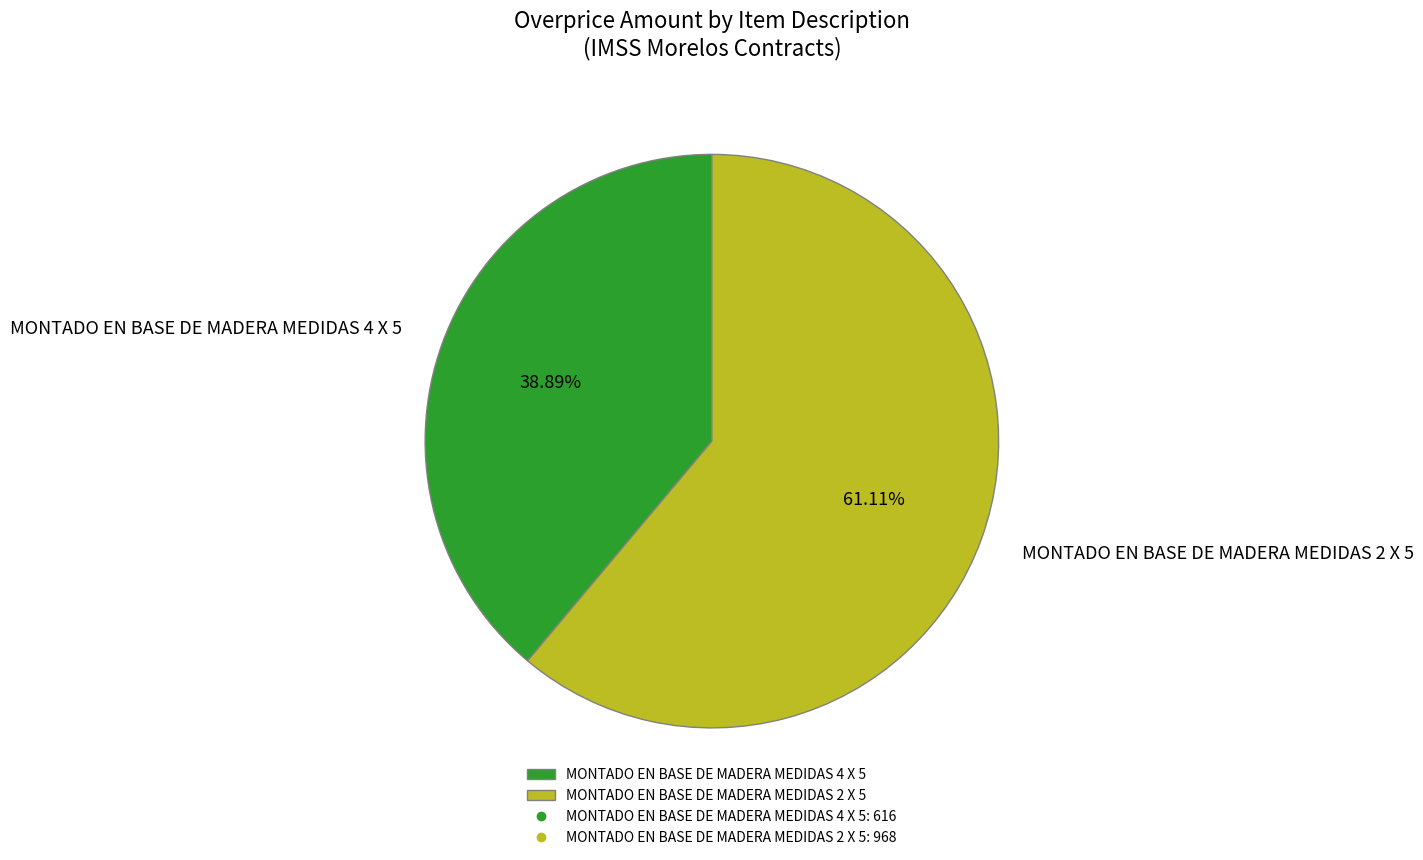

To the nearest percent, what is the combined percentage of MONTADO EN BASE DE MADERA MEDIDAS 2 X 5 and MONTADO EN BASE DE MADERA MEDIDAS 4 X 5?

100%